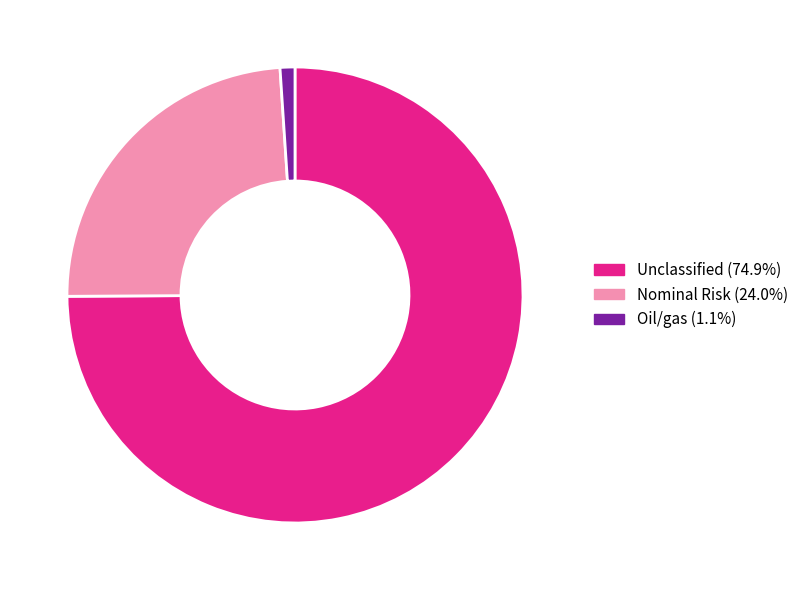

Does any single category account for the majority?

Yes